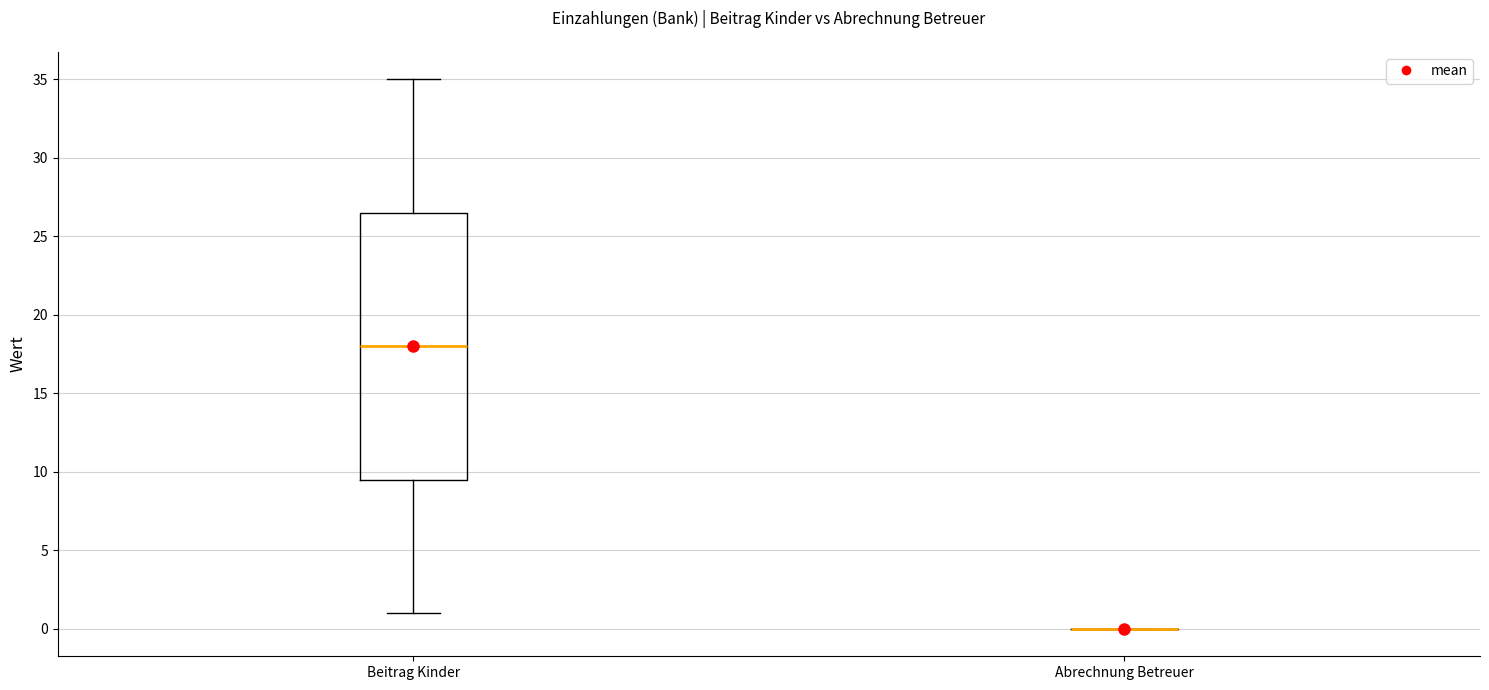

Reading left to right, transcribe this box plot: for each box, give where its median line is, the range the box spans, and where its two whiskers end, as read against the y-axis. The values are not printed on the chart, so give them approximately, as read against the axis.

Beitrag Kinder: median 18.0, box 9.5 to 26.5, whiskers 1.0 to 35.0
Abrechnung Betreuer: box collapsed to a line at 0.0, whiskers 0.0 to 0.0